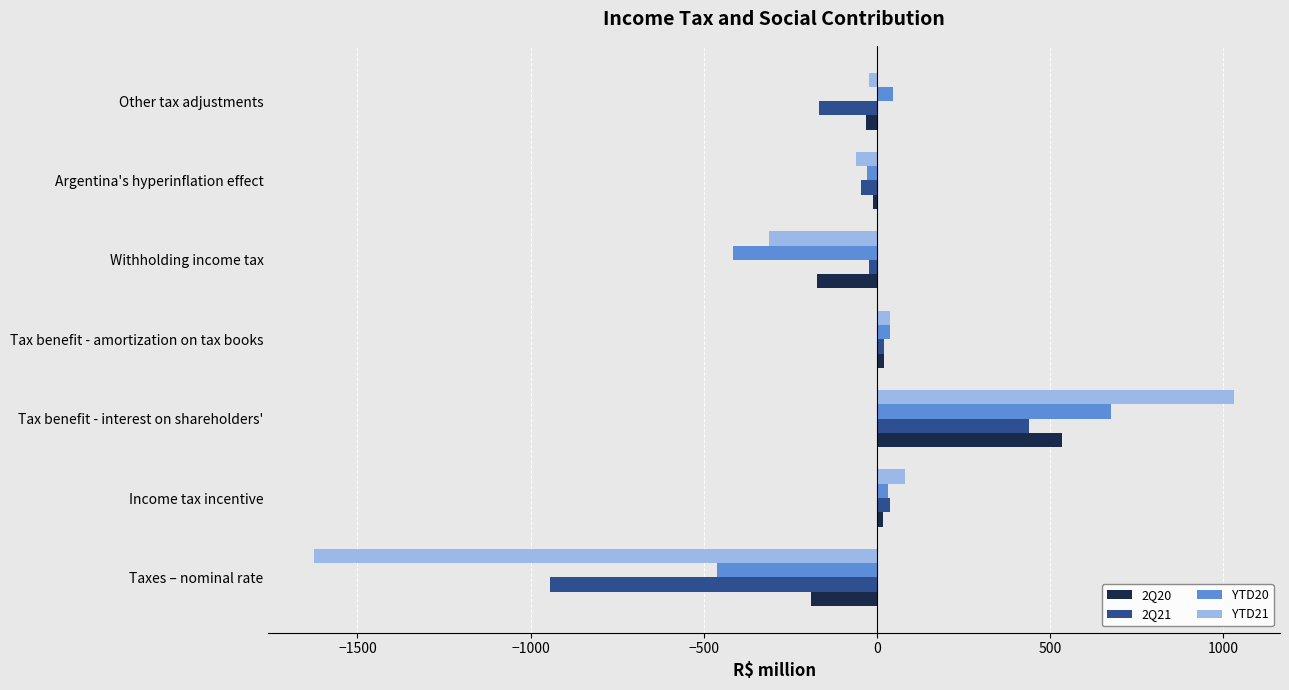

What is the minimum value for 2Q21?

-944.9